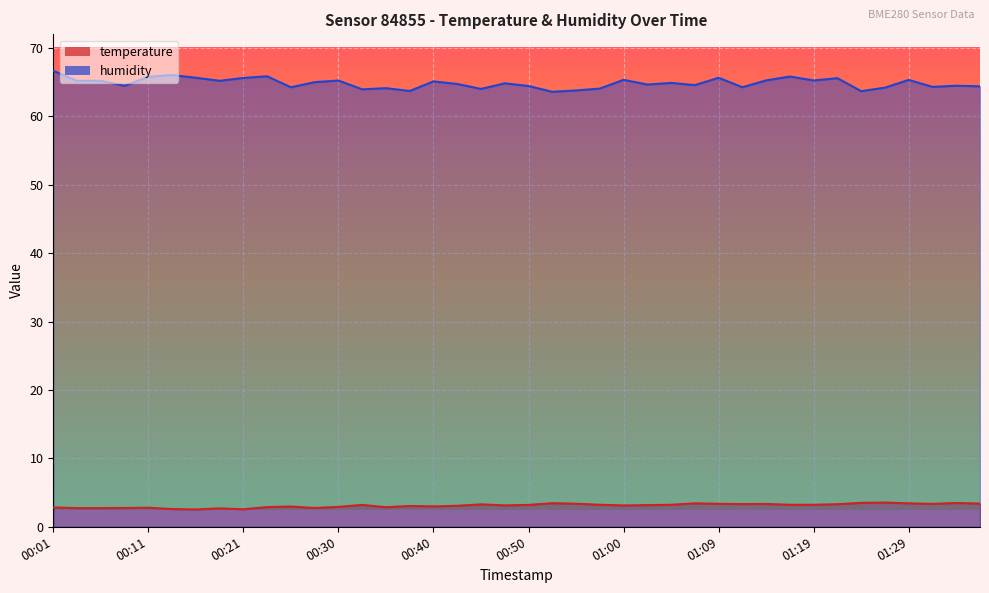

Which series has the widest spread of values?

humidity